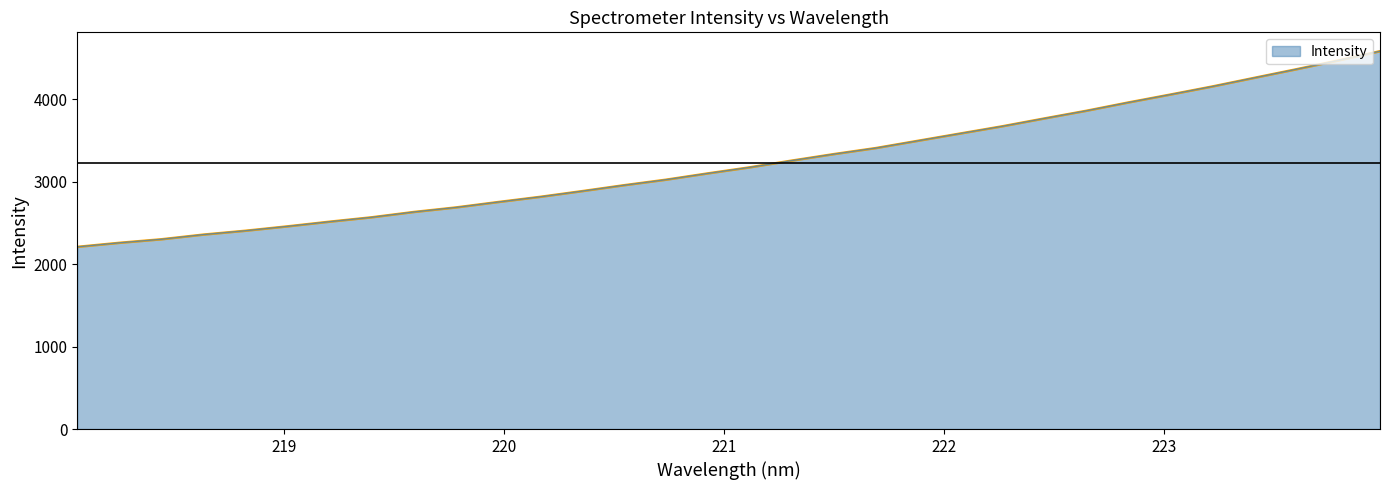

Reading left to right, transcribe all the data shown in this chart.

2208.7	2257.8	2300.8	2357.6	2404.4	2457.5	2514.2	2567.4	2631.7	2686.6	2751.9	2815.0	2884.3	2956.2	3023.3	3100.0	3173.6	3255.4	3334.0	3407.3	3495.4	3583.1	3670.5	3765.4	3858.4	3959.1	4055.1	4153.0	4257.8	4361.6	4468.3	4581.3